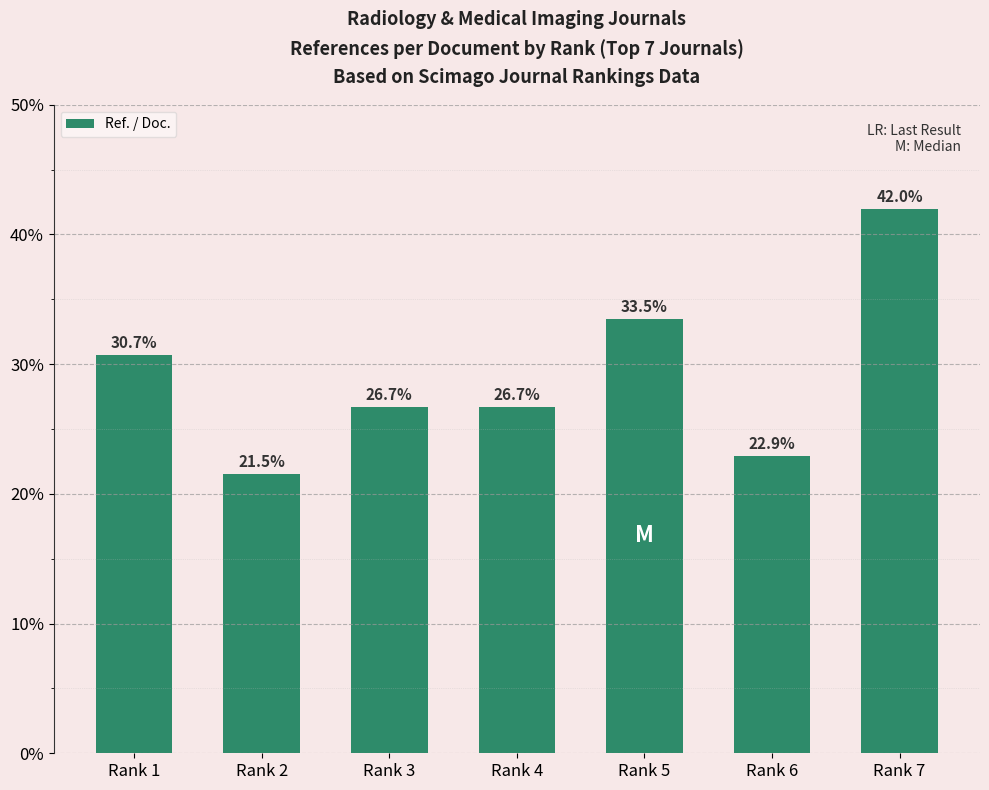

What is the average value?

29.2